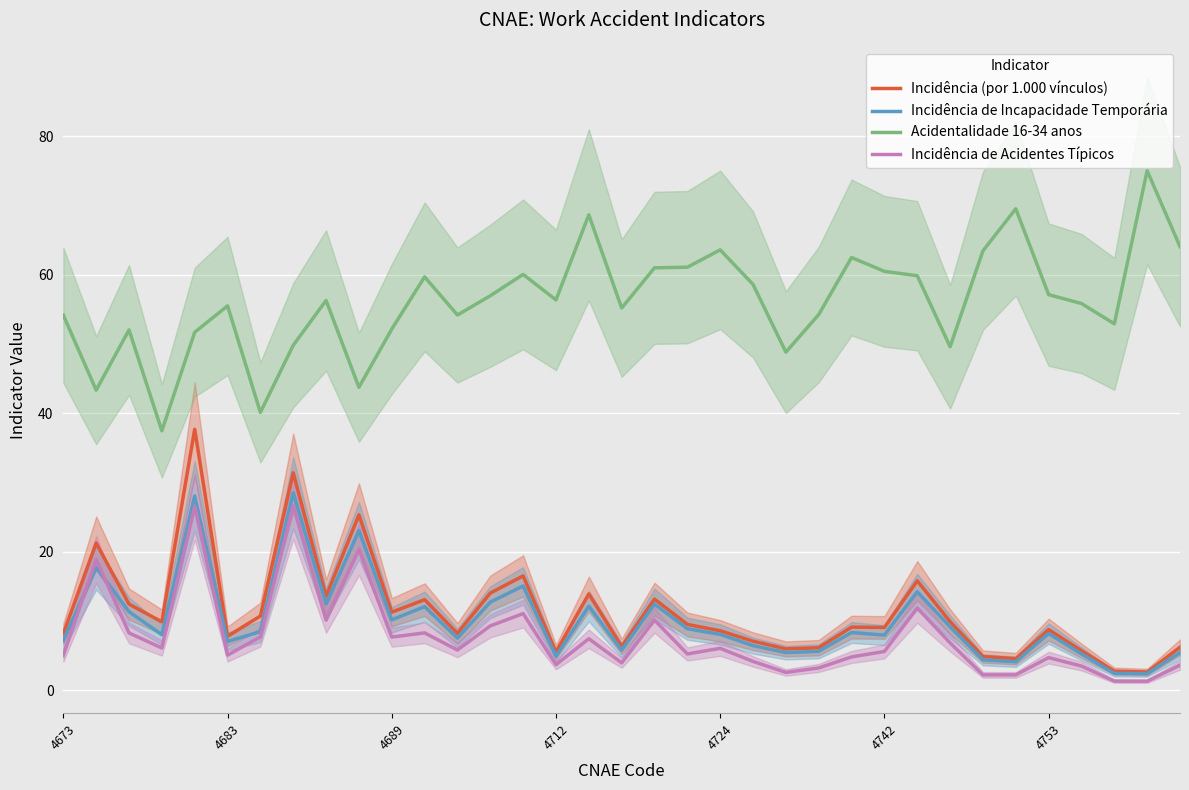

Is this an area chart (filled region under the line)?

No